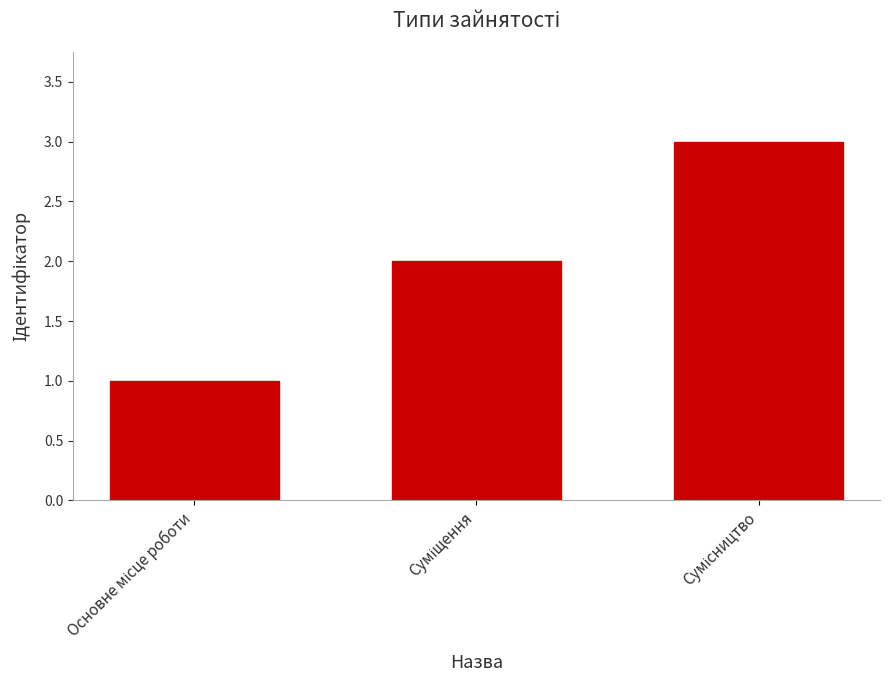

How many data points are less than 2?

1